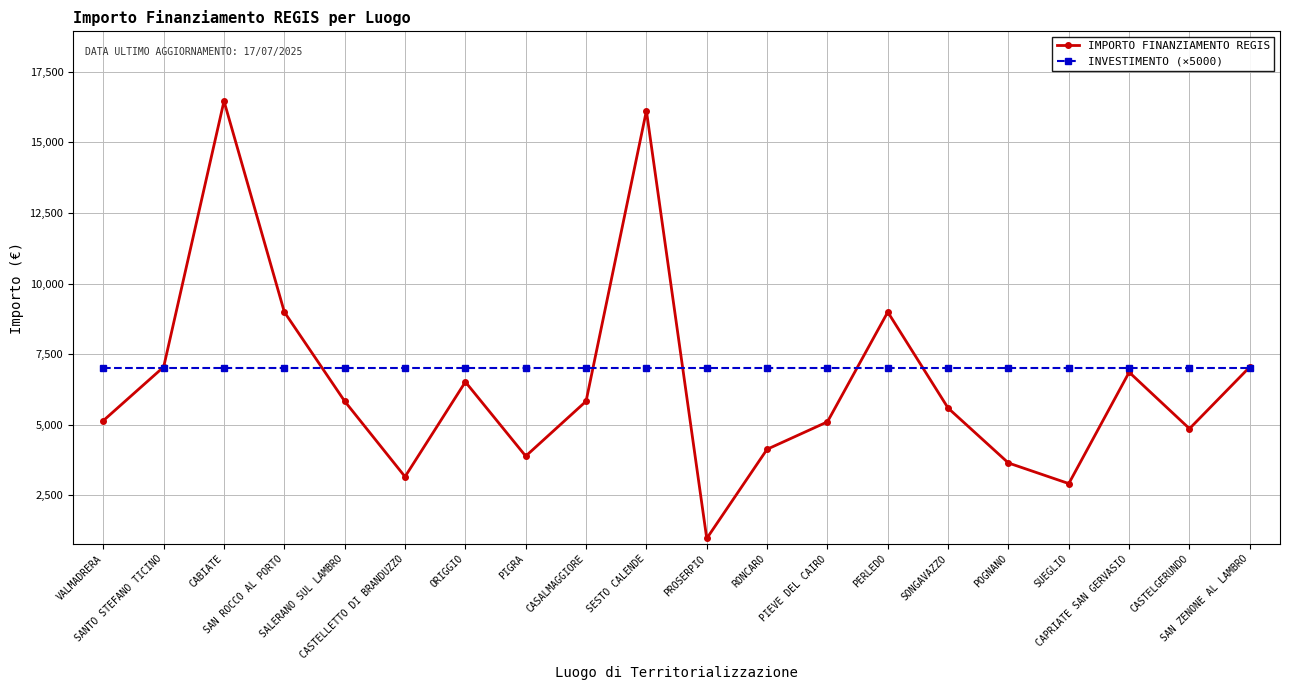

The value of INVESTIMENTO (×5000) at SANTO STEFANO TICINO is 2271. True or false?

False